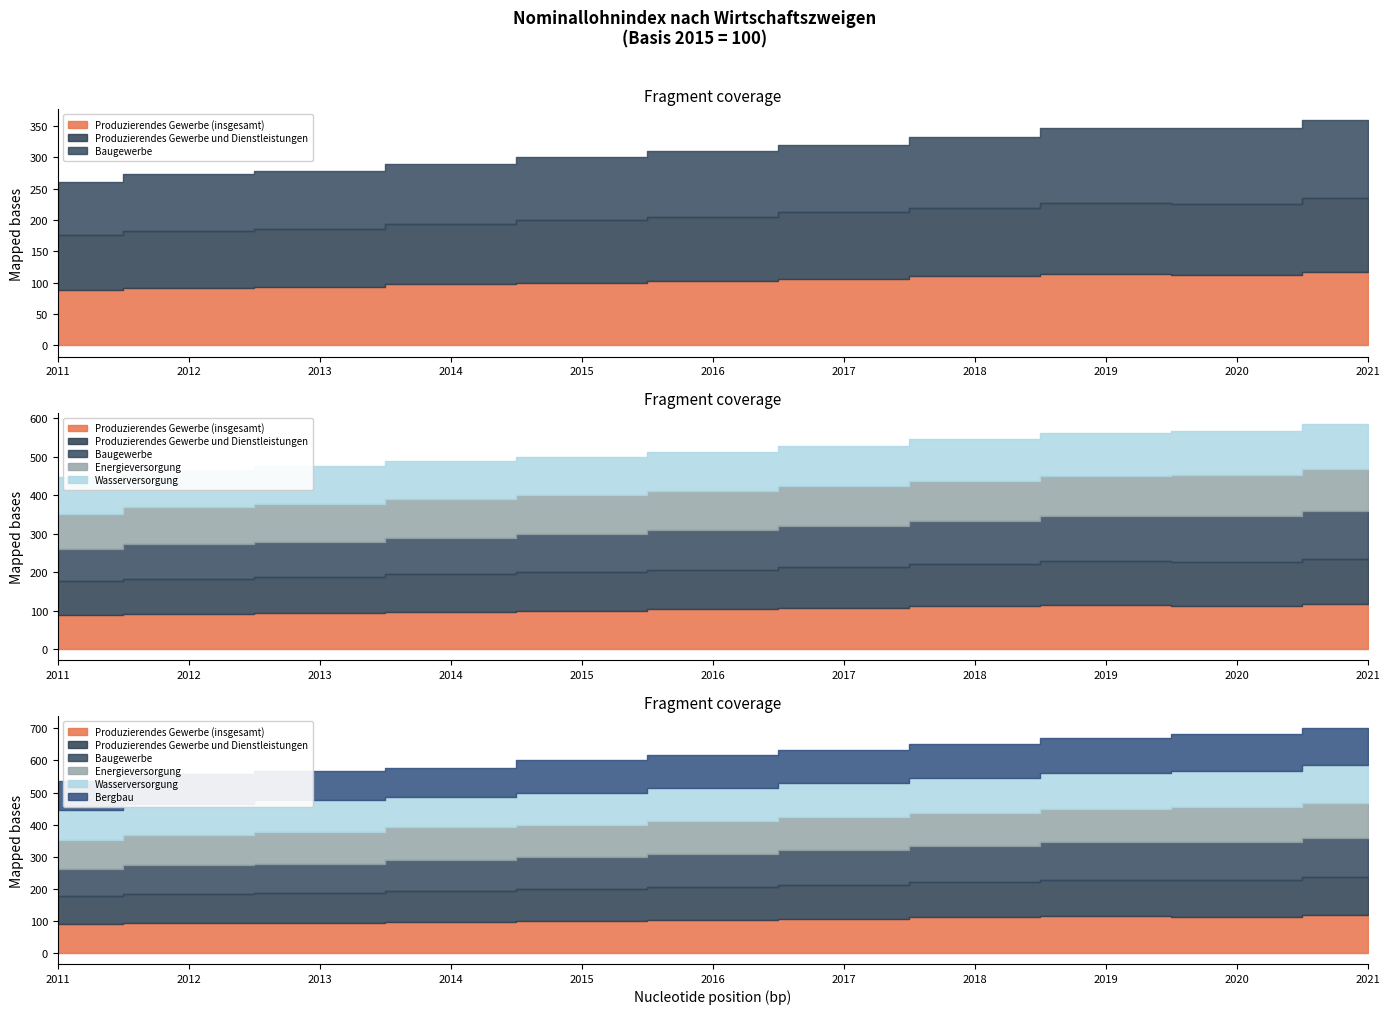

Reading right to left, transcribe all the data shown in this chart.

Produzierendes Gewerbe (insgesamt): 118.0	112.7	114.8	110.9	106.8	103.1	100.0	97.4	93.8	91.8	88.6
Produzierendes Gewerbe und Dienstleistungen: 117.2	113.3	113.1	109.1	105.6	102.4	100.0	96.5	92.6	91.0	87.9
Baugewerbe: 123.8	120.7	118.7	112.8	107.6	104.2	100.0	95.0	91.7	90.5	84.4
Energieversorgung: 107.7	106.6	103.1	102.7	102.9	101.3	100.0	102.0	97.9	94.6	90.5
Wasserversorgung: 118.0	114.5	112.0	109.4	105.8	102.3	100.0	96.5	100.6	96.7	95.3
Bergbau: 117.8	116.3	109.1	107.0	105.3	103.6	100.0	89.1	91.4	91.9	89.1